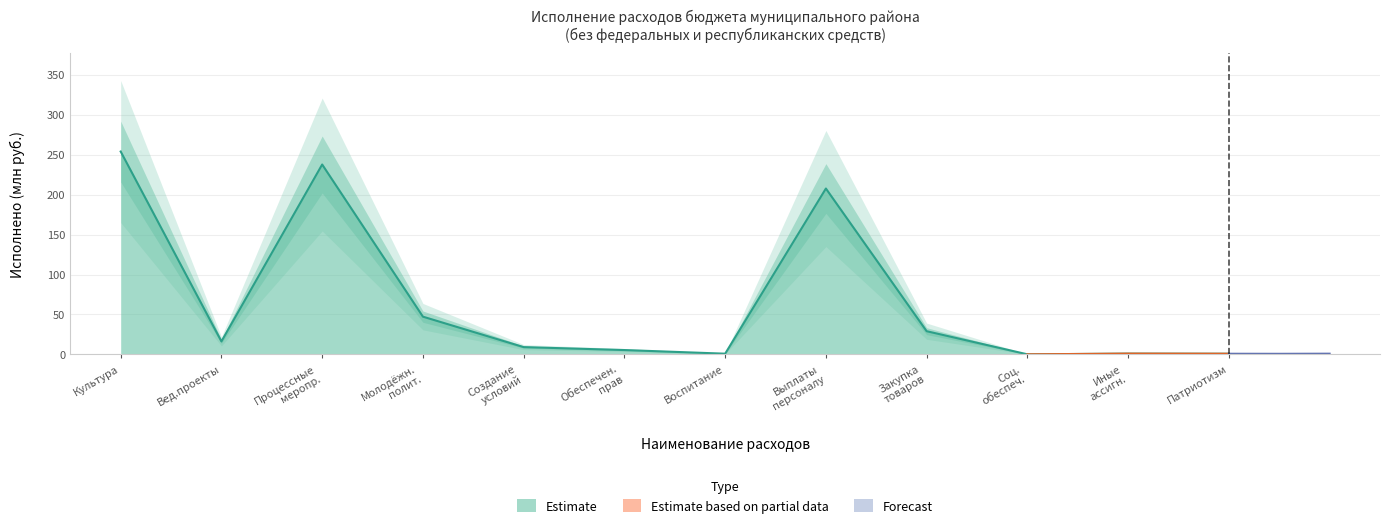

What is the difference between the maximum and minimum values?

253.9